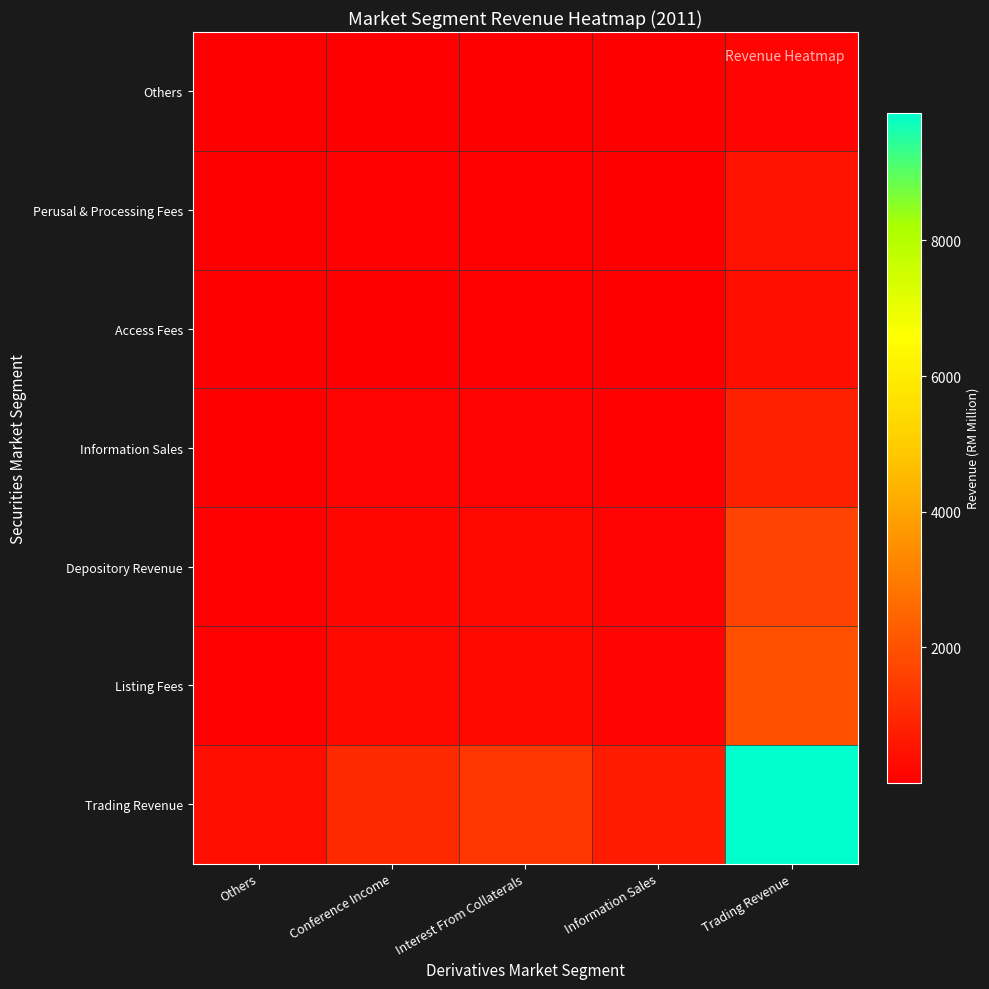

Which category has the lowest value across all series?

Others